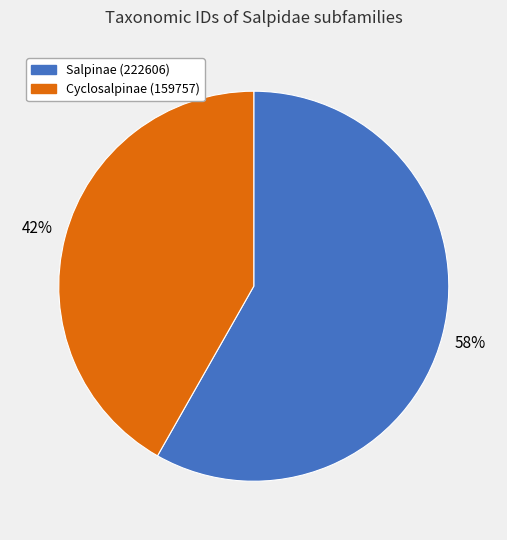

To the nearest percent, what portion does Cyclosalpinae (159757) represent?

42%